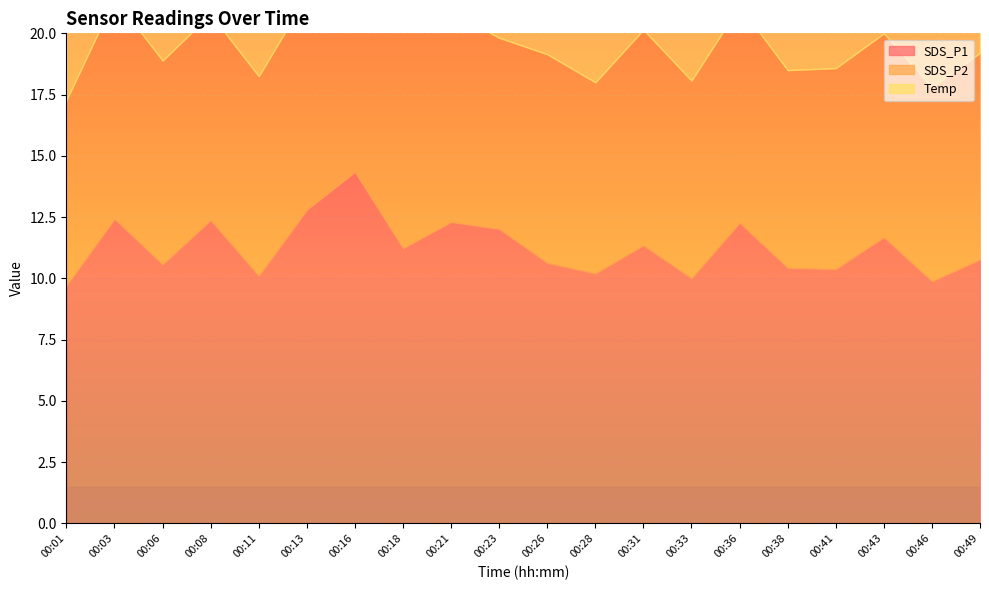

In SDS_P1, how many points are lower than both neighbors (excluding endpoints)?

7